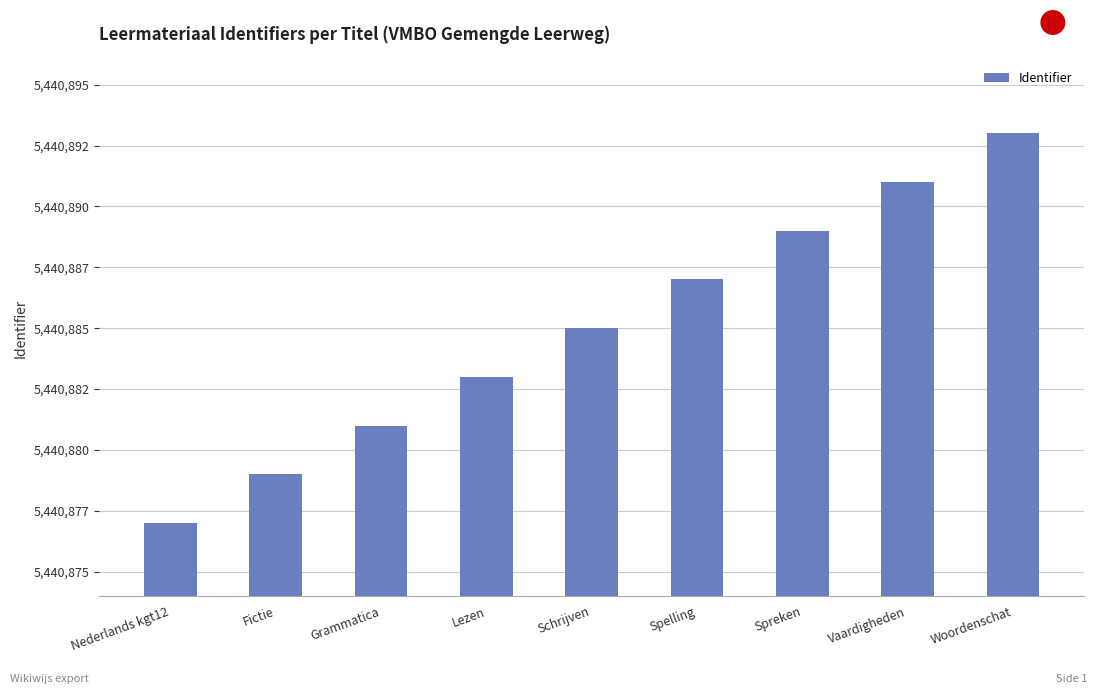

How many data points are above 5440885?

4